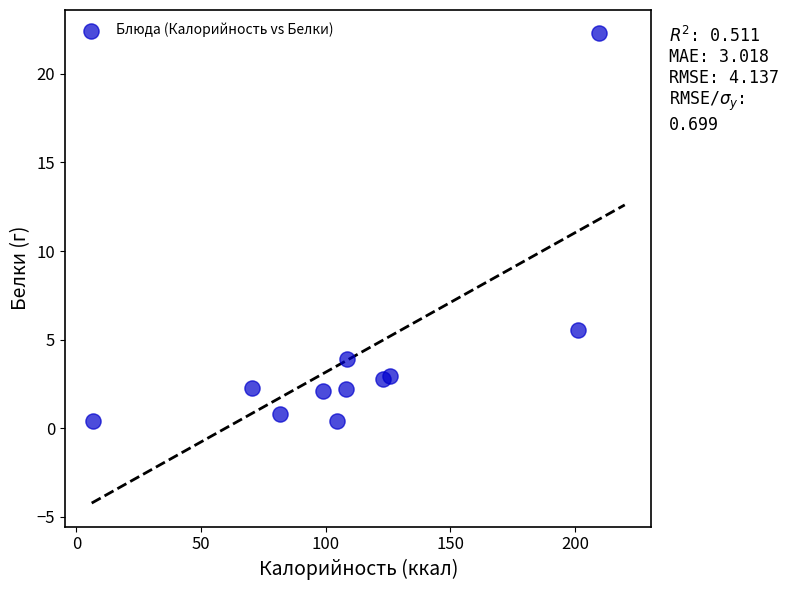

What Y value in the scatter plot is closest to 11?

5.6